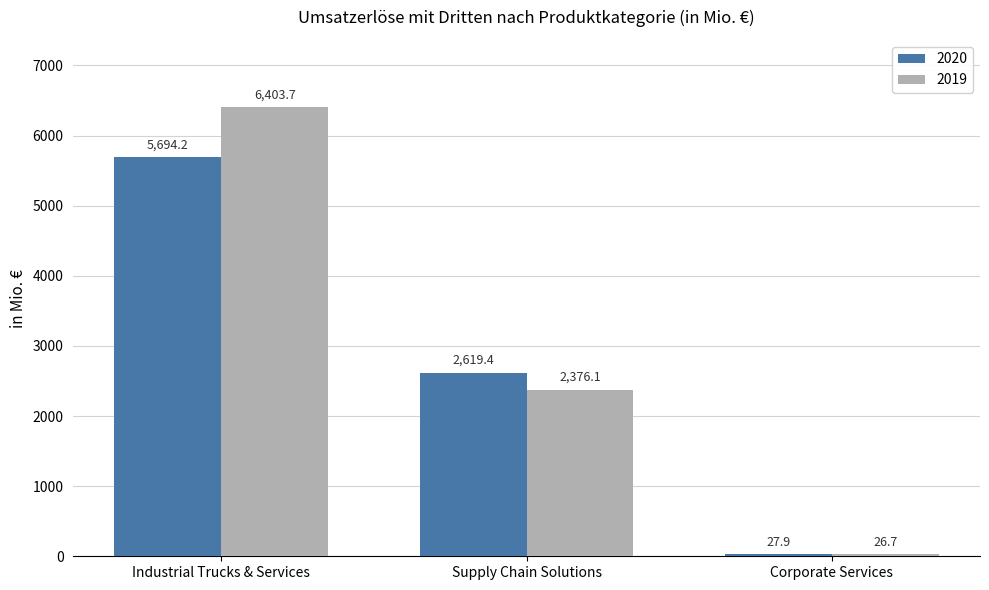

True or false: 2020 has a value of 27.9 at Corporate Services.

True